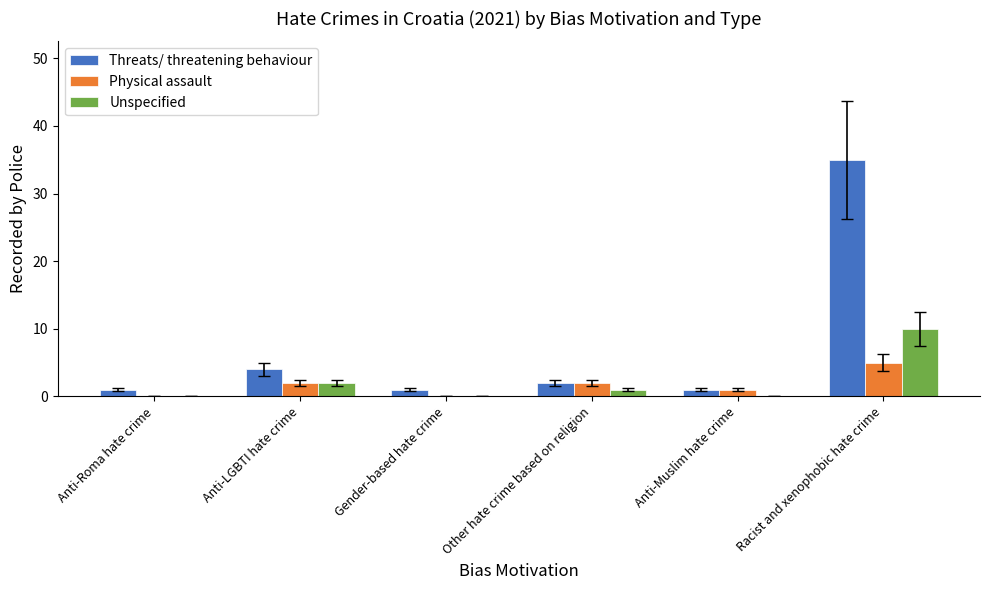

What is the sum of all Physical assault values?

10